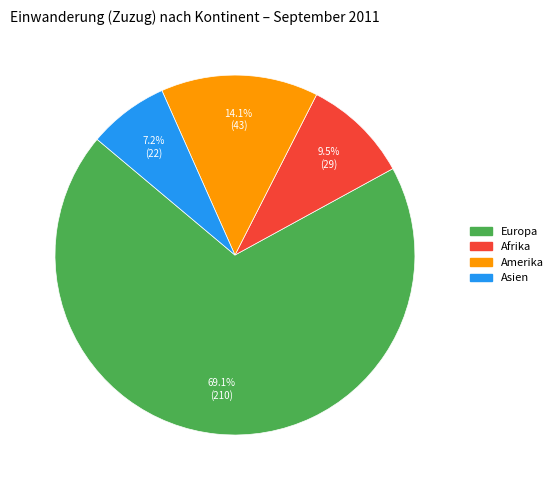

Is there any slice that represents more than half of the pie?

Yes